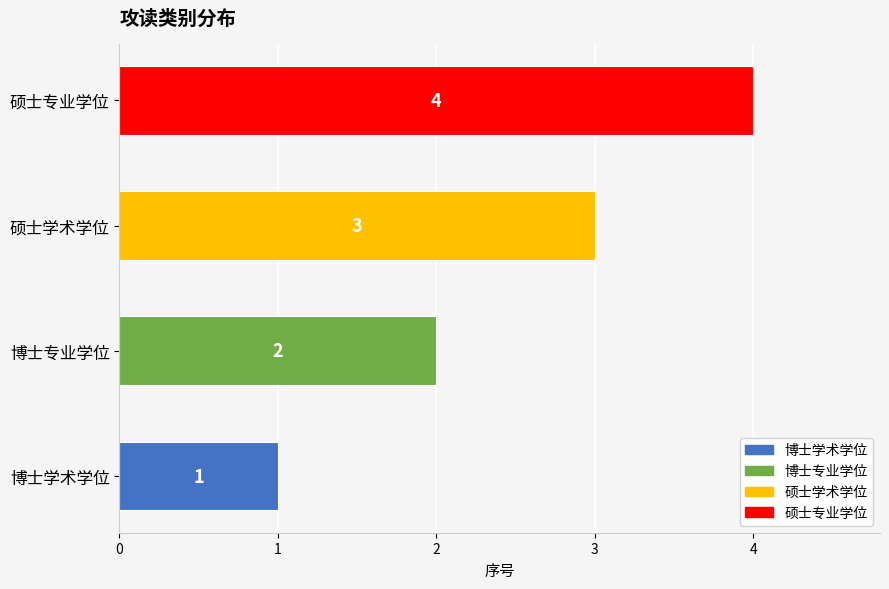

The chart shows a value of 1 at 博士专业学位. True or false?

False